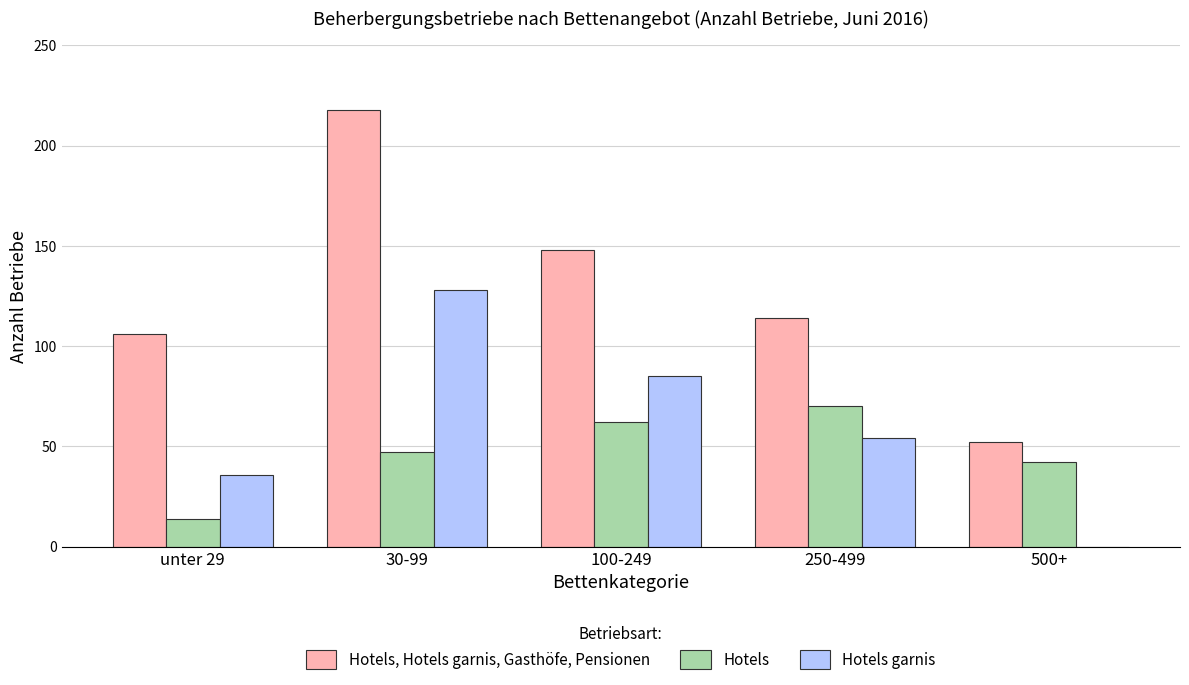

Reading left to right, transcribe all the data shown in this chart.

Hotels, Hotels garnis, Gasthöfe, Pensionen: unter 29=106	30-99=218	100-249=148	250-499=114	500+=52
Hotels: unter 29=14	30-99=47	100-249=62	250-499=70	500+=42
Hotels garnis: unter 29=36	30-99=128	100-249=85	250-499=54	500+=0